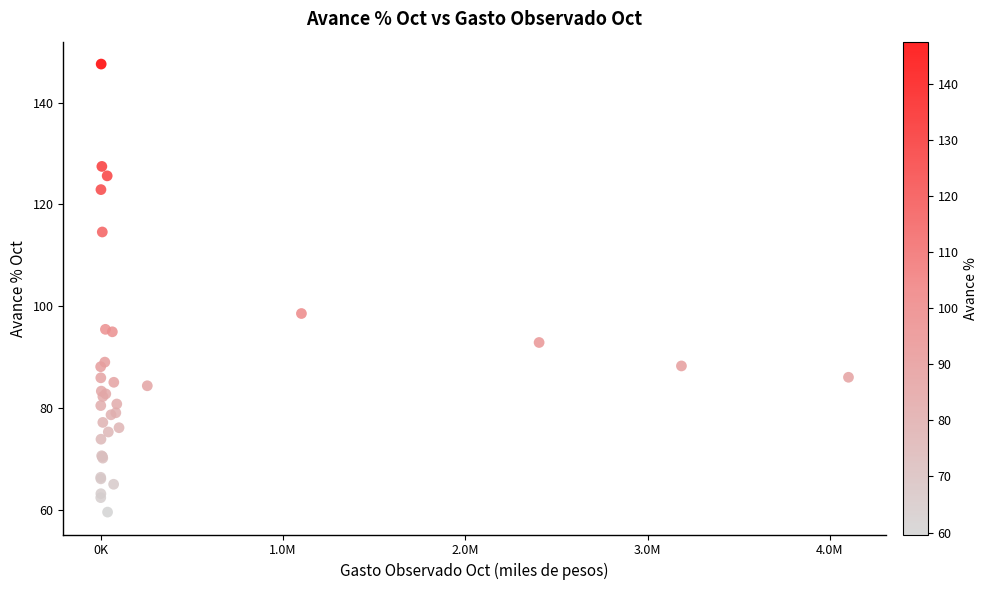

What Y value in the scatter plot is closest to 103?

98.6